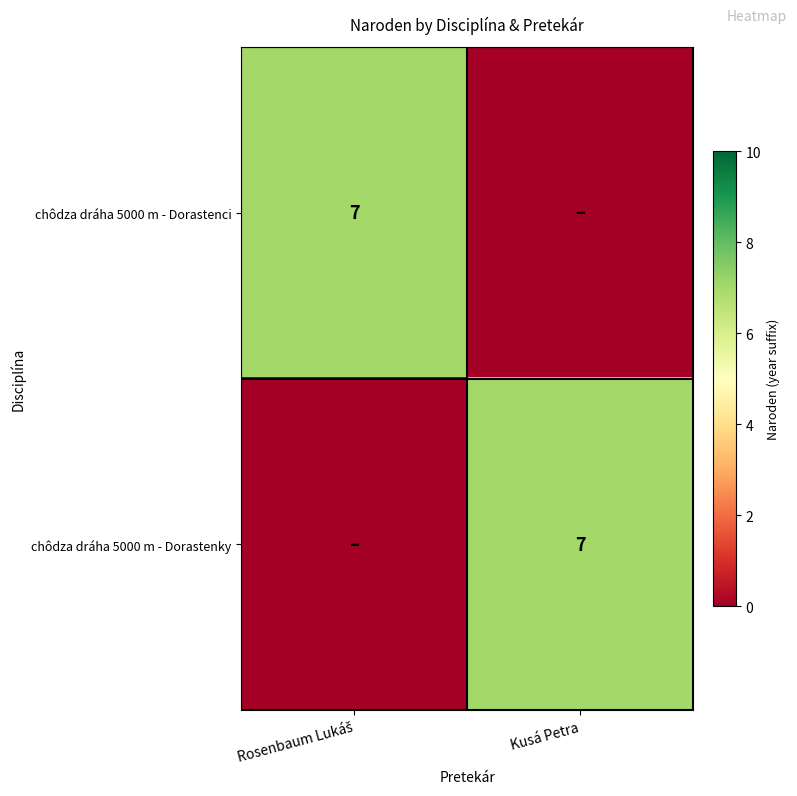

Is it true that chôdza dráha 5000 m - Dorastenky equals 11 at Kusá Petra?

False